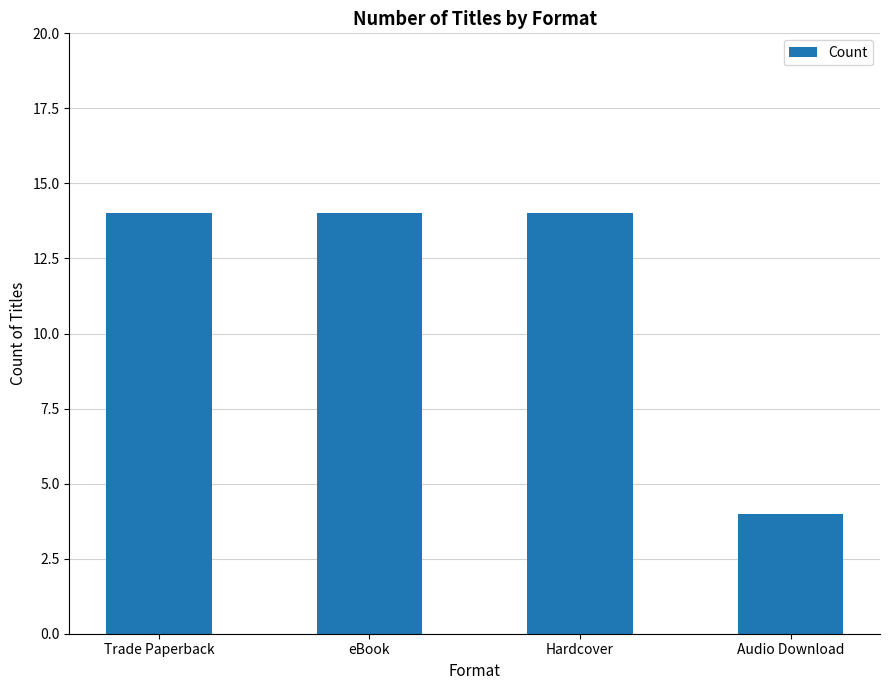

Reading left to right, transcribe all the data shown in this chart.

14	14	14	4